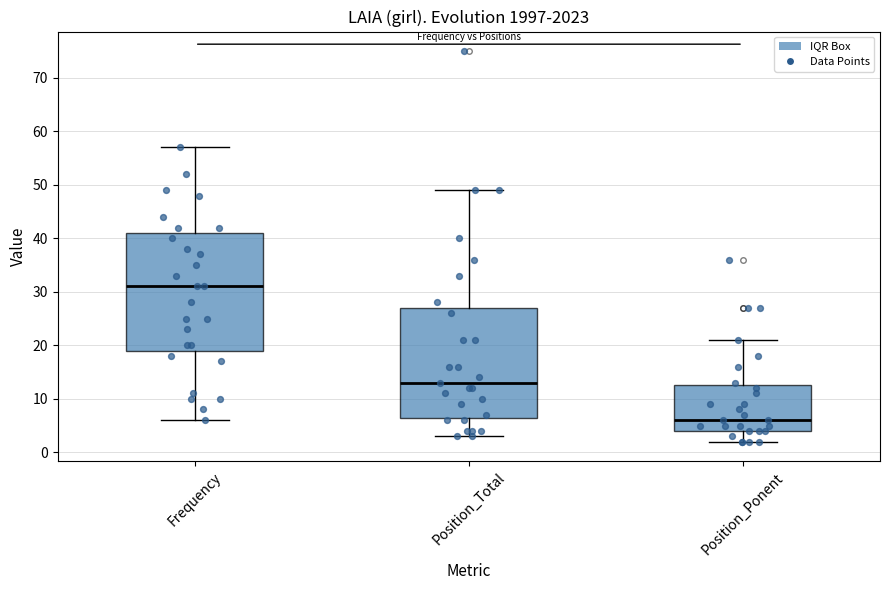

Which box has the lowest median line?

Position_Ponent